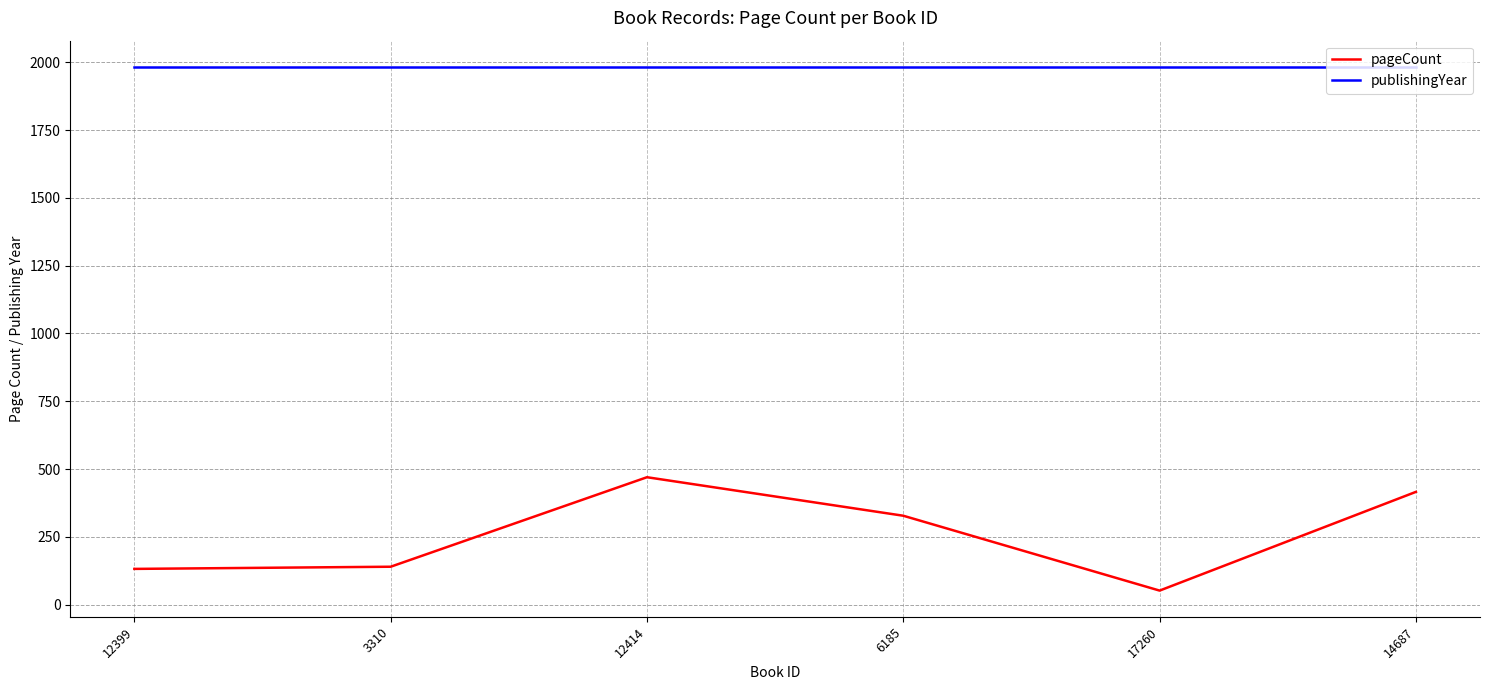

Does the chart have visible grid lines?

Yes